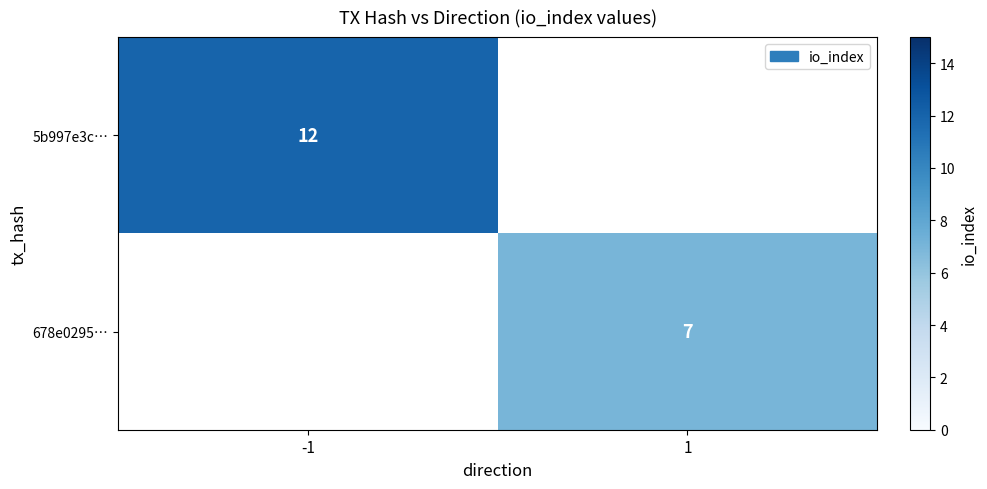

Is it true that 678e0295… equals 7.0 at 1?

True